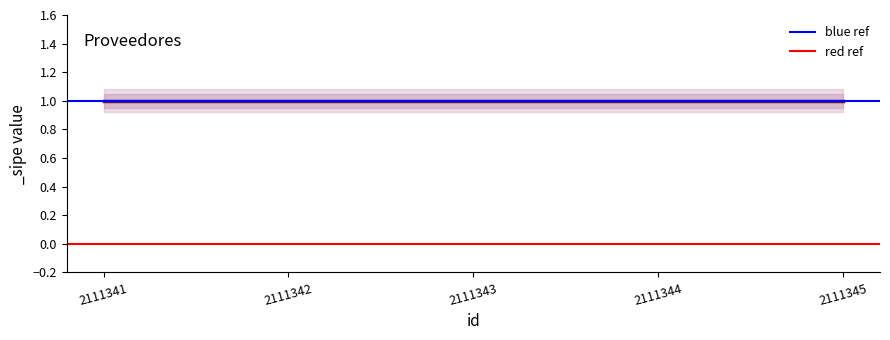

Is it true that red ref equals 0 at 2111341?

True